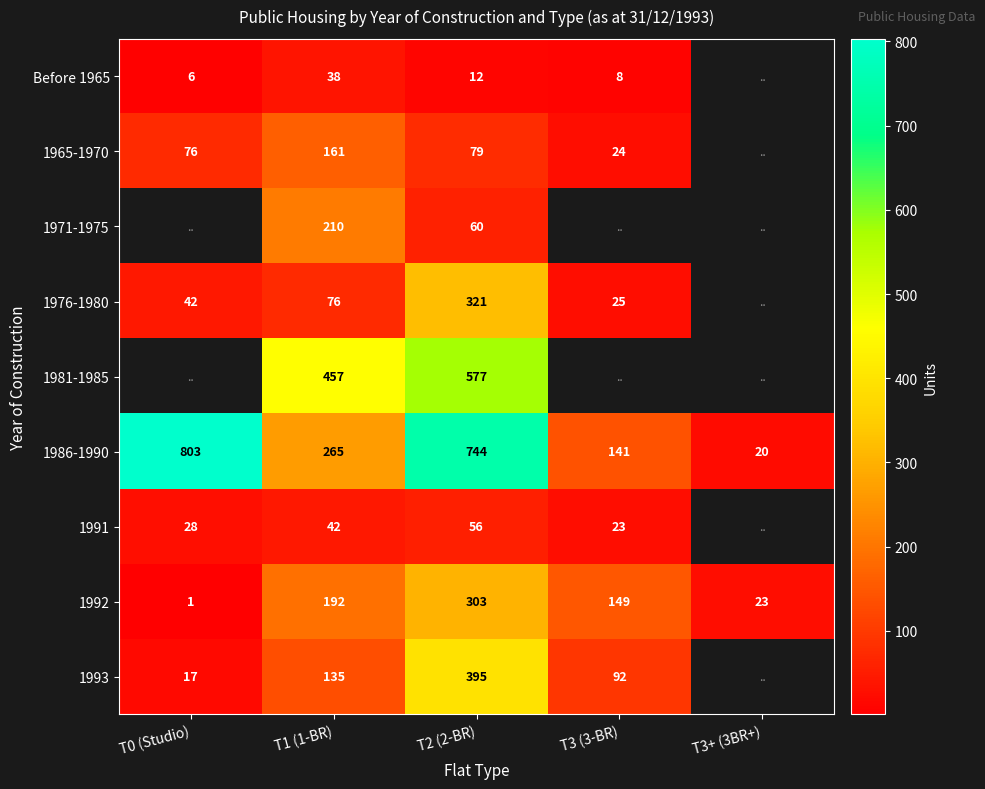

At which label does 1992 first exceed 149?

T1 (1-BR)